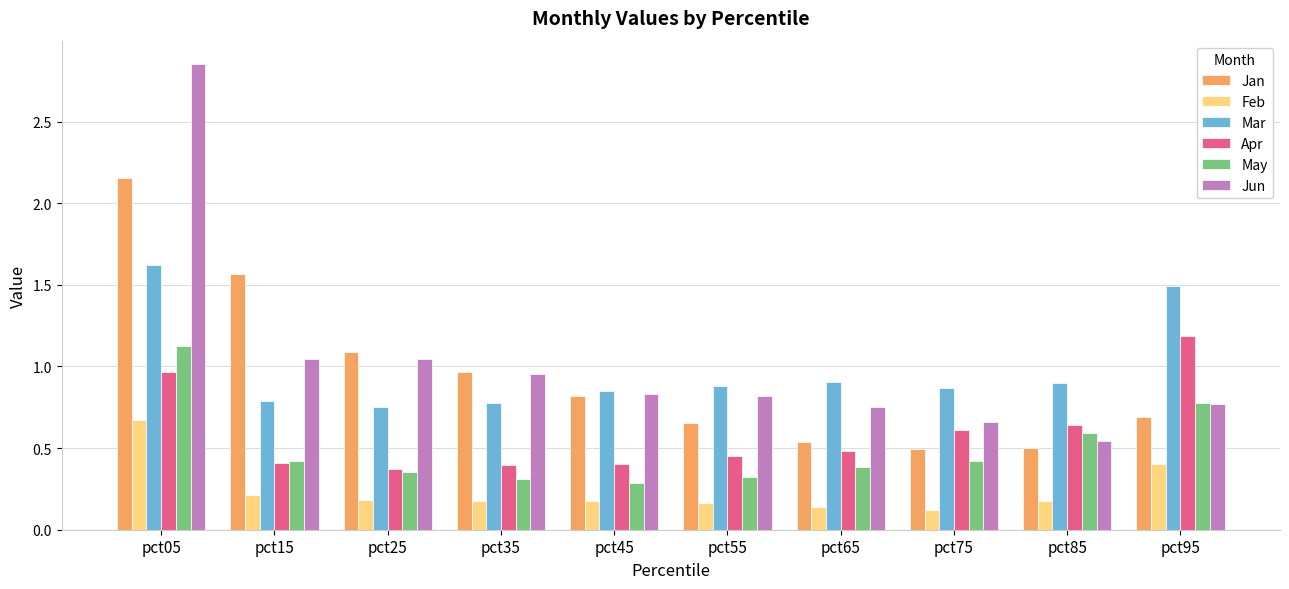

Is it true that Jun equals 1.7 at pct05?

False